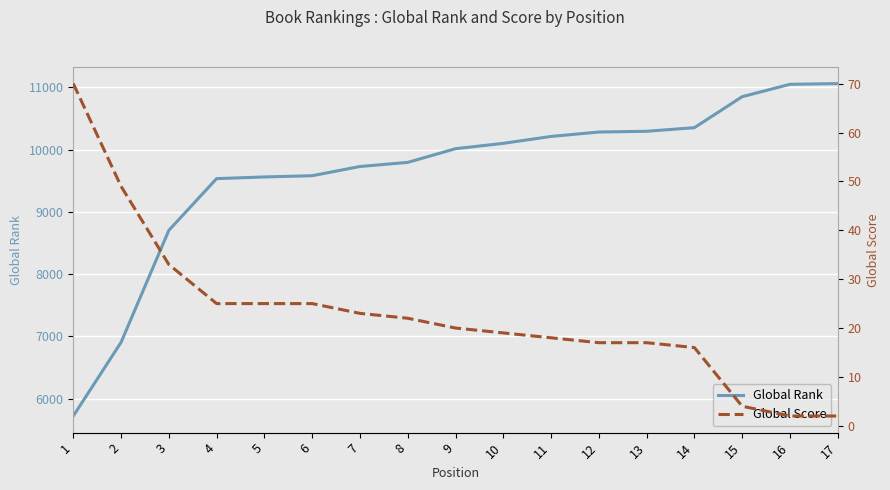

What is the sum of all Global Rank values?

163763